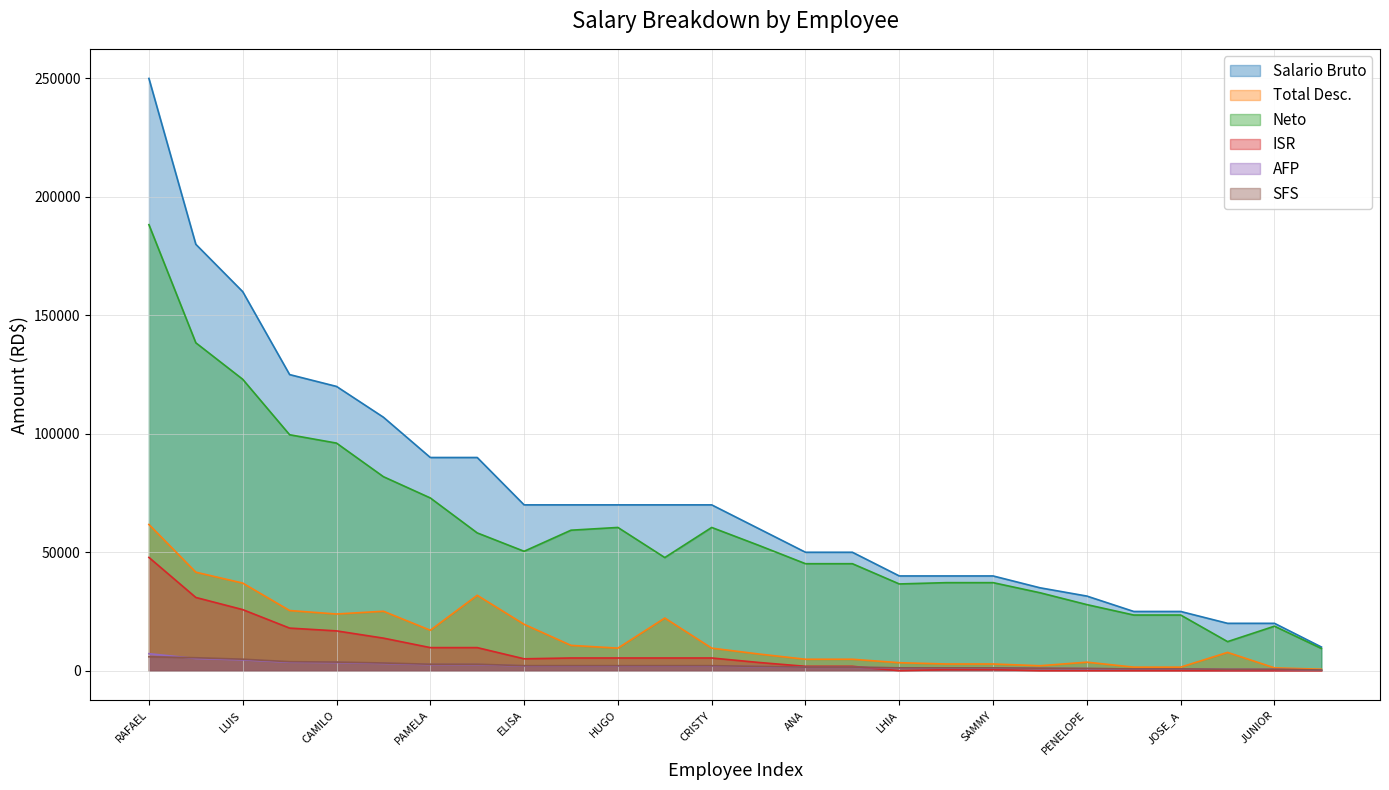

What is the difference between the maximum and minimum values in the AFP series?

6888.0